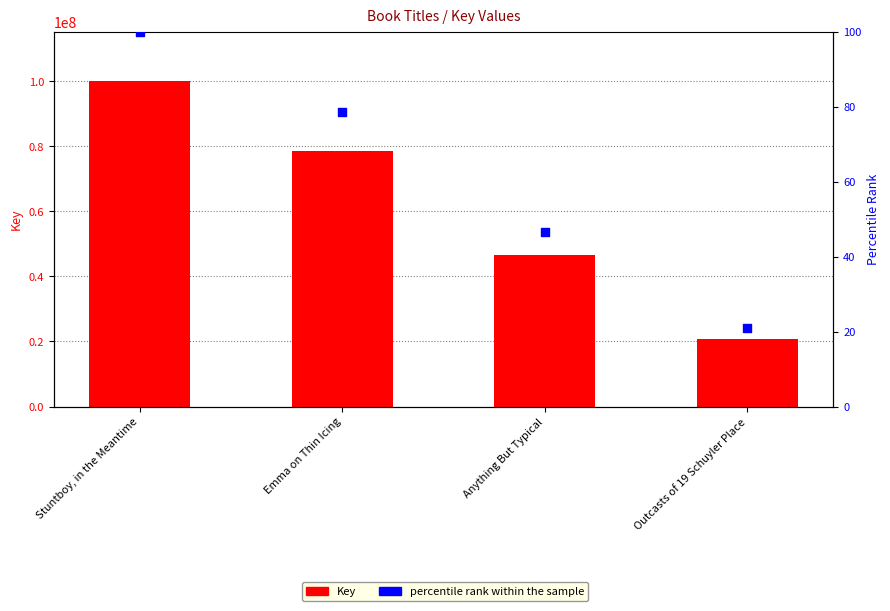

What is the total value across all series at Anything But Typical?

46593659.5